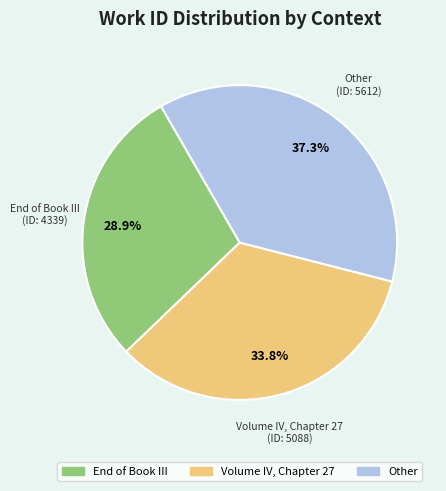

How many segments does this pie chart have?

3